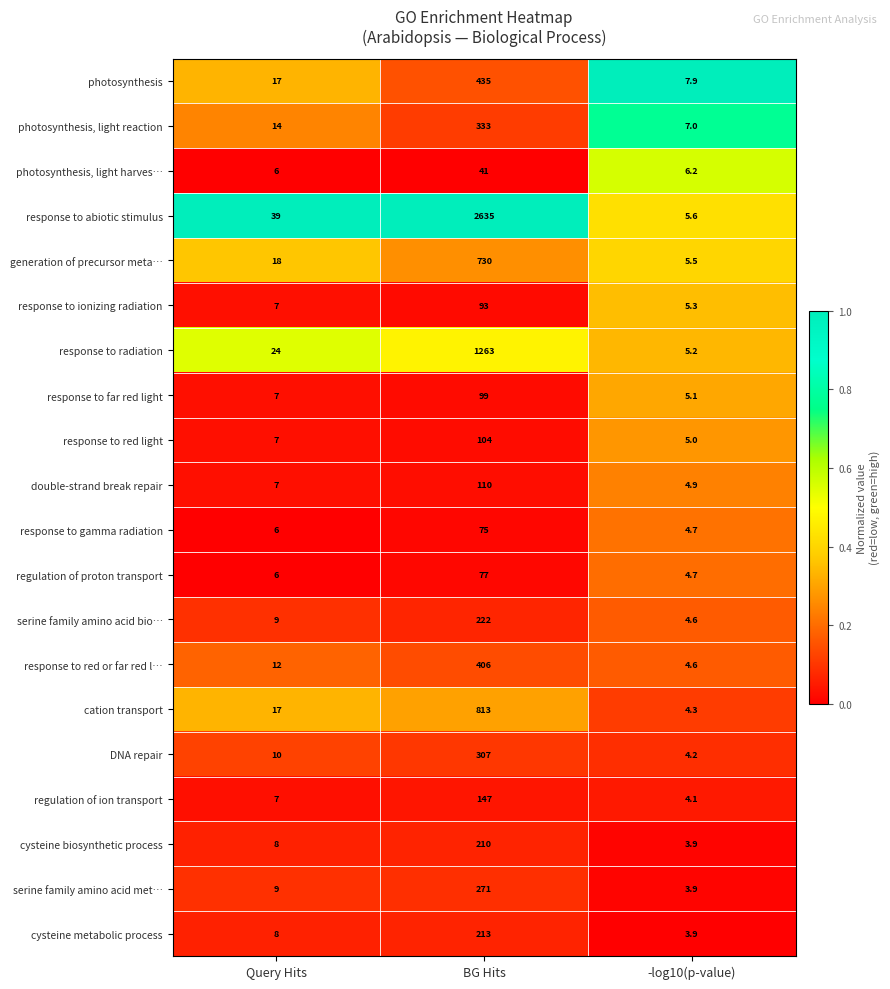

Between Query Hits and -log10(p-value), which series saw the biggest shift?

response to abiotic stimulus